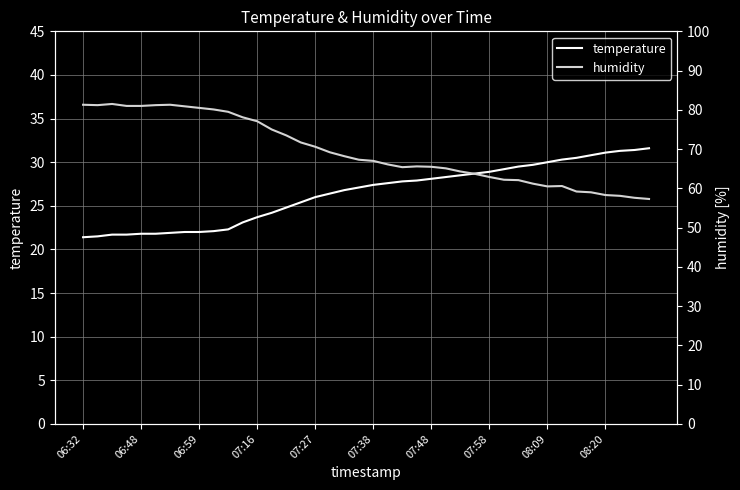

True or false: humidity and temperature cross at least once.

False